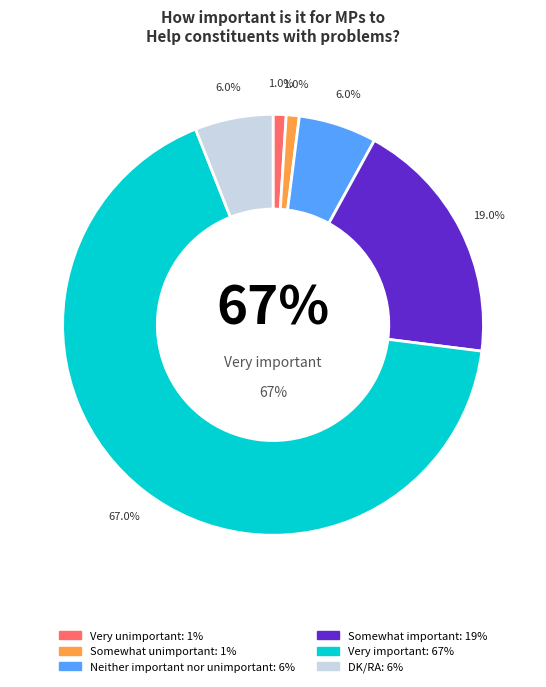

Which has a higher value, Somewhat important or Neither important nor unimportant?

Somewhat important